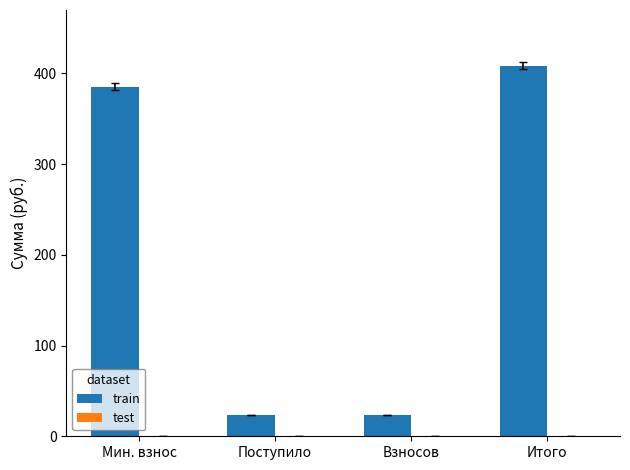

What is the label of the 2nd bar from the left?

Поступило